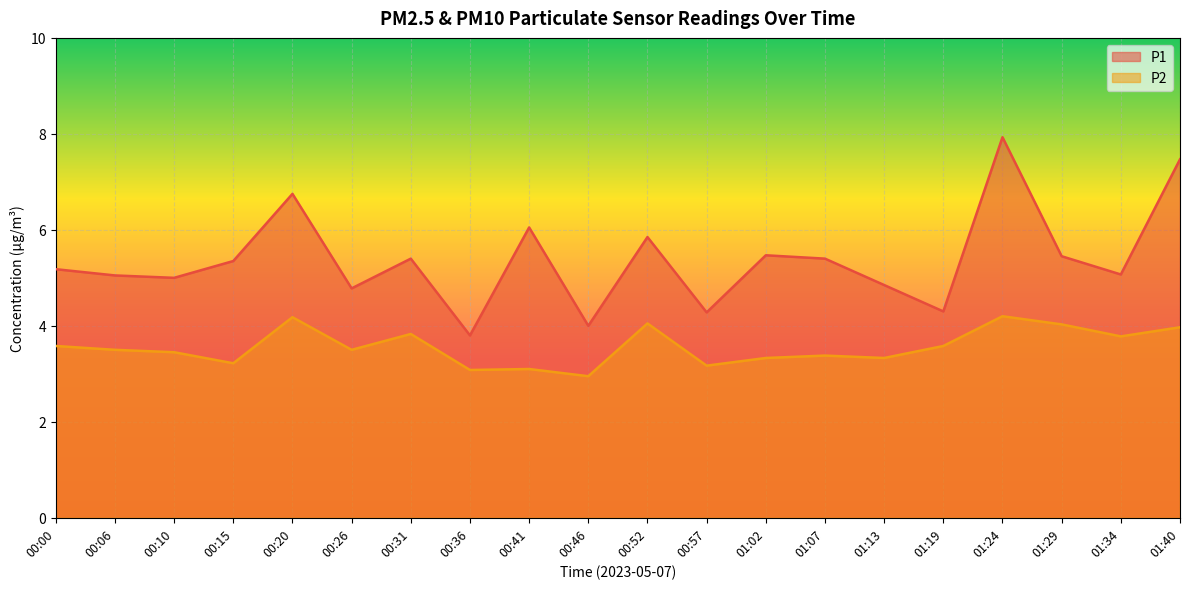

List the labels in order of P1 value, largest first.

01:24, 01:40, 00:20, 00:41, 00:52, 01:02, 01:29, 00:31, 01:07, 00:15, 00:00, 01:34, 00:06, 00:10, 01:13, 00:26, 01:19, 00:57, 00:46, 00:36